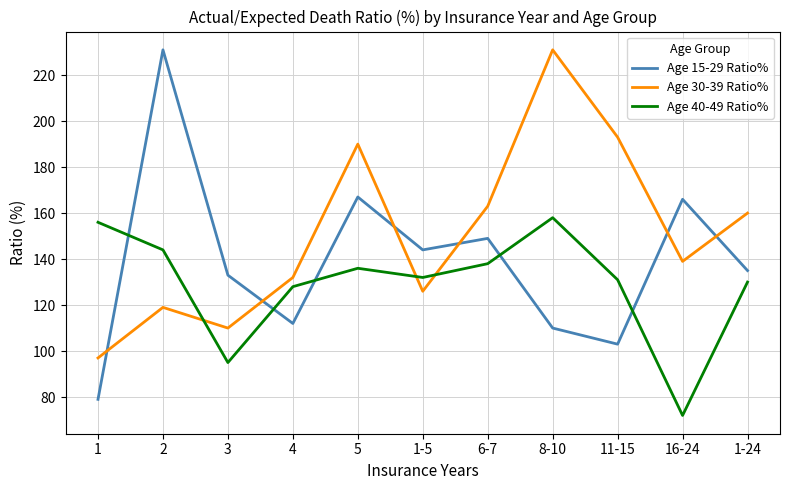

What position from the left is 1?

1